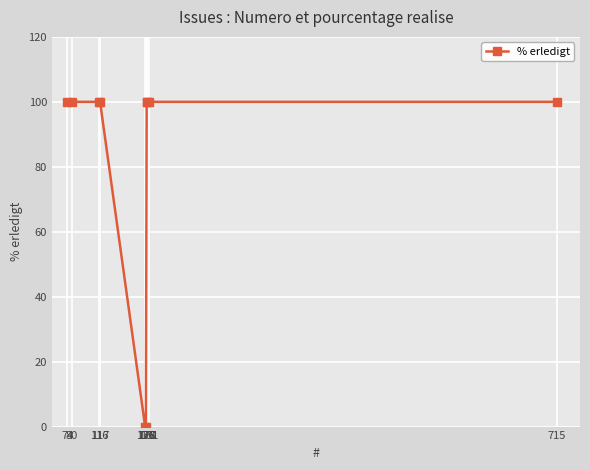

What is the maximum value shown in the chart?

100